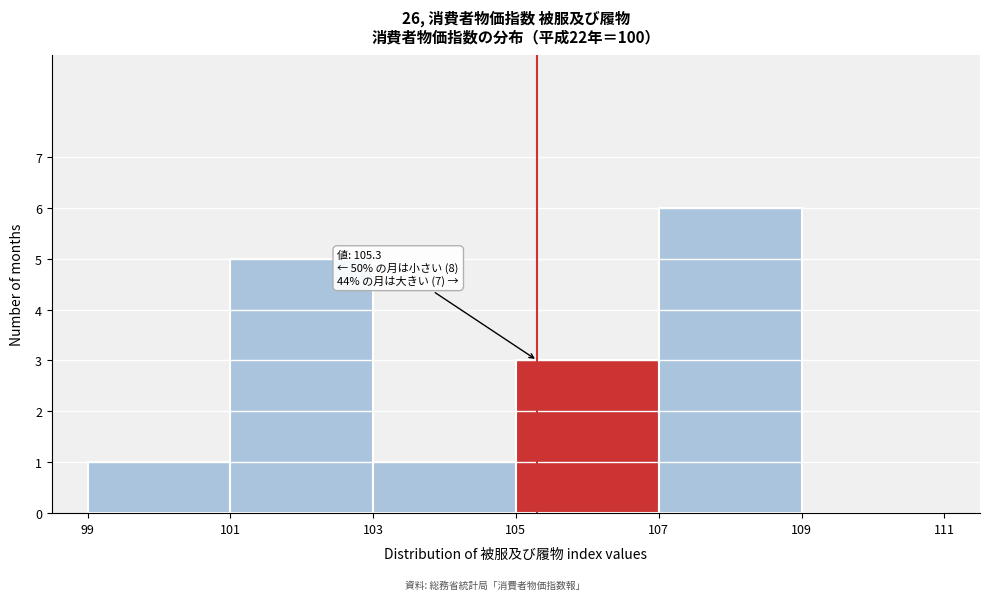

Over which range of the x-axis is the bar tallest?

107 to 109